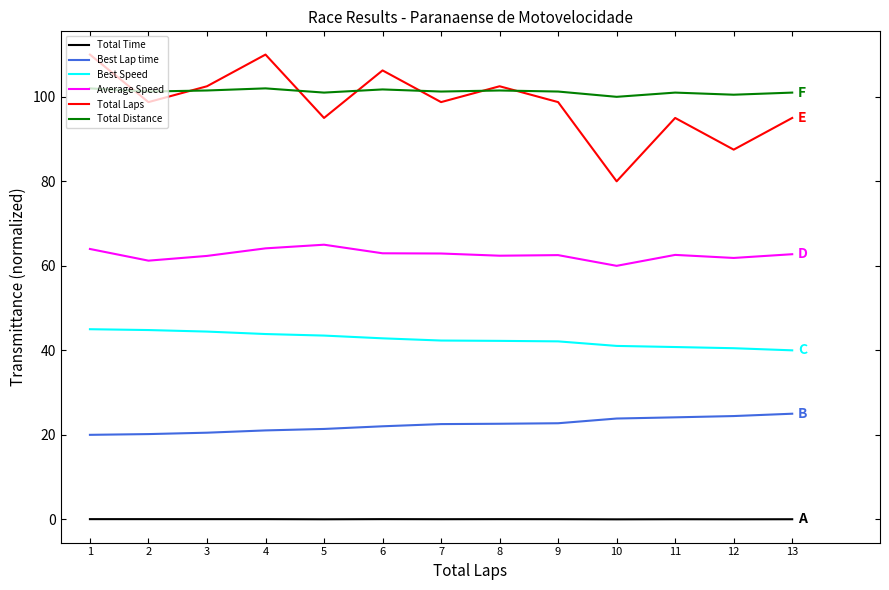

True or false: Total Time and Total Laps cross at least once.

False